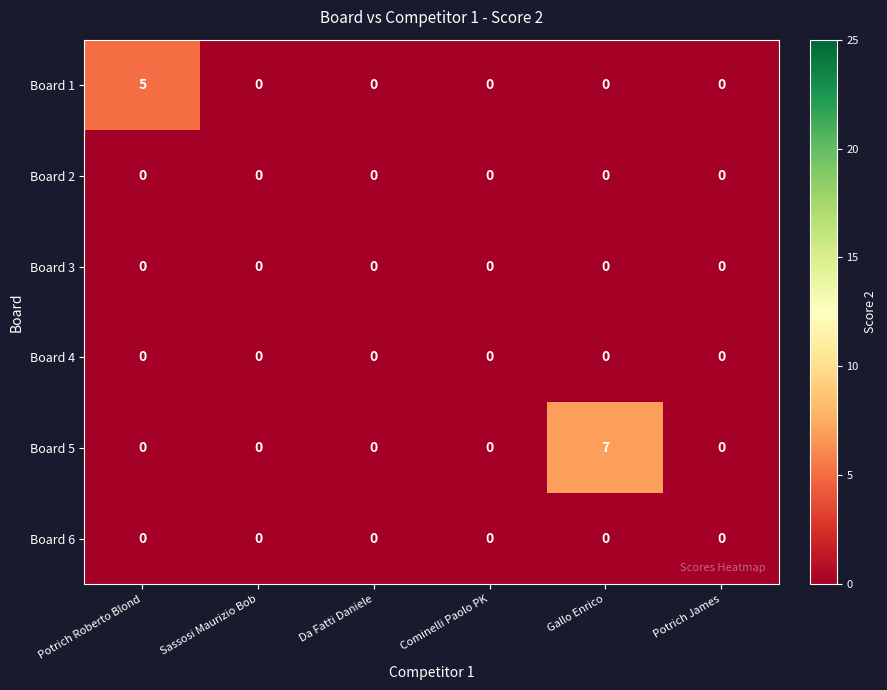

What is the difference between the maximum and minimum values in the Board 5 series?

7